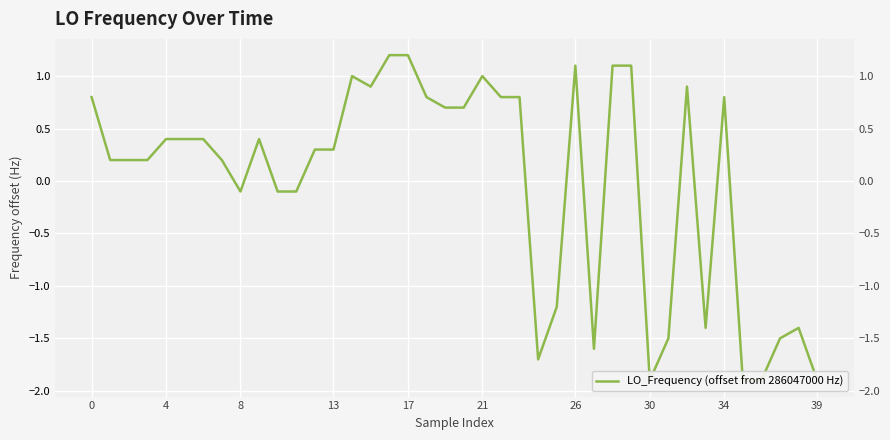

Is this an area chart (filled region under the line)?

No